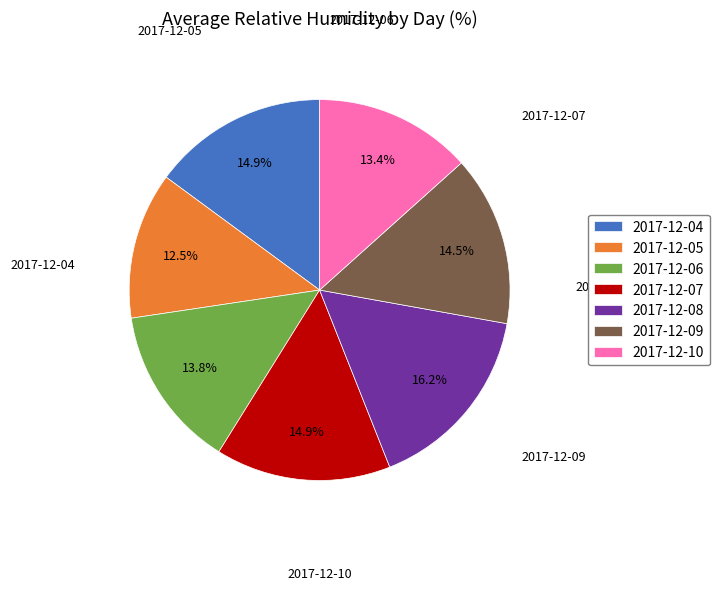

What percentage is the 2017-12-07 slice, to the nearest percent?

15%